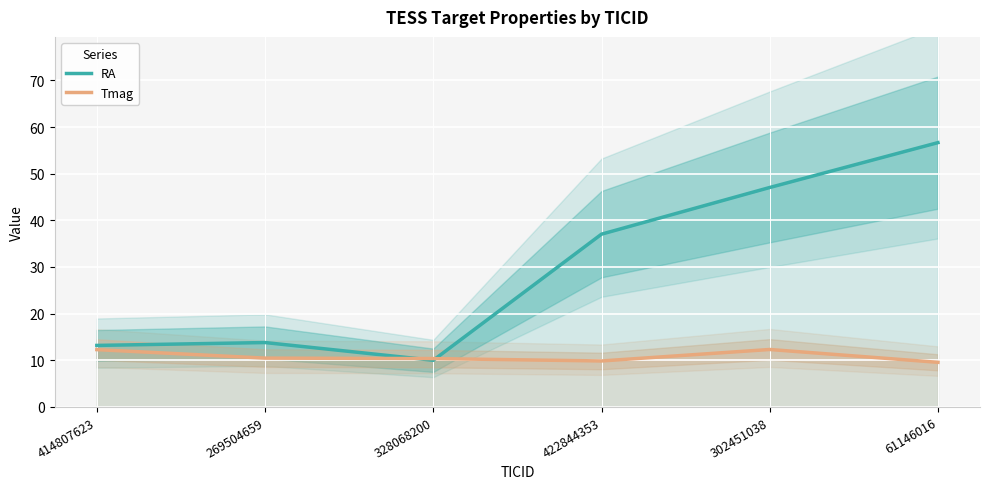

The RA series shows 89.4 at 61146016. True or false?

False